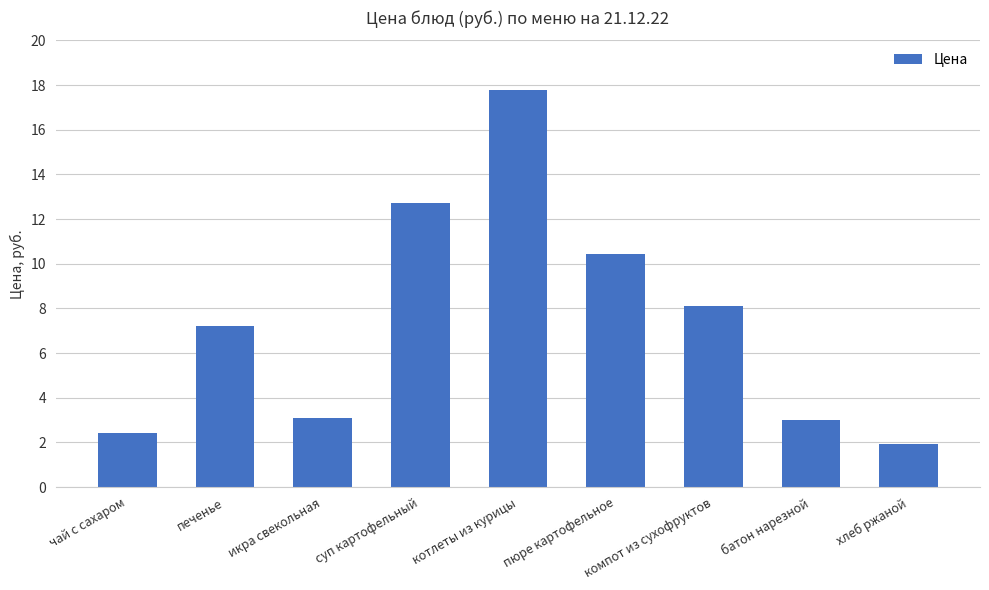

Reading left to right, transcribe all the data shown in this chart.

чай с сахаром=2.4	печенье=7.2	икра свекольная=3.1	суп картофельный=12.7	котлеты из курицы=17.8	пюре картофельное=10.4	компот из сухофруктов=8.1	батон нарезной=3.0	хлеб ржаной=1.9